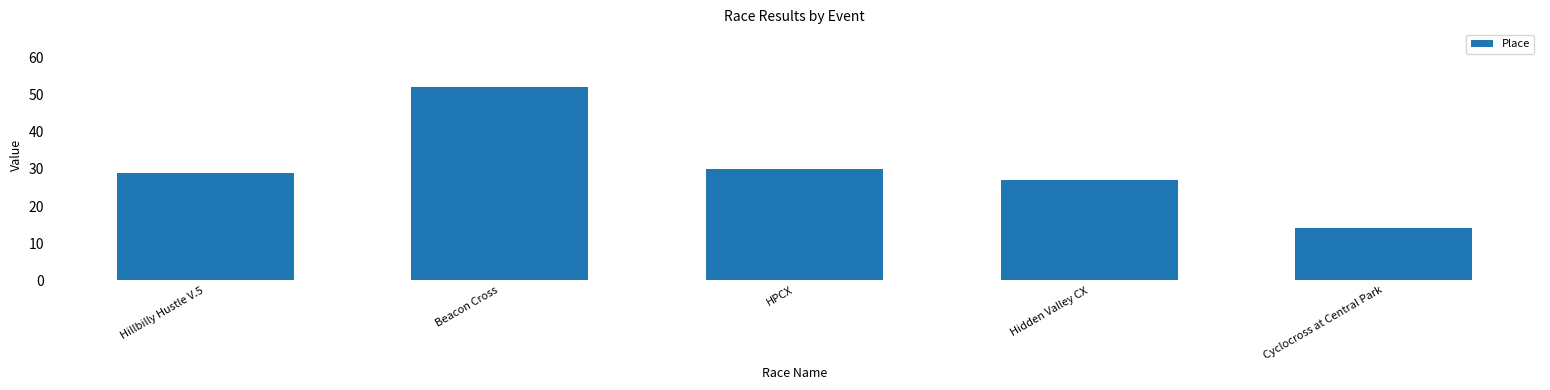

Is it true that the value at Hillbilly Hustle V.5 is 18?

False